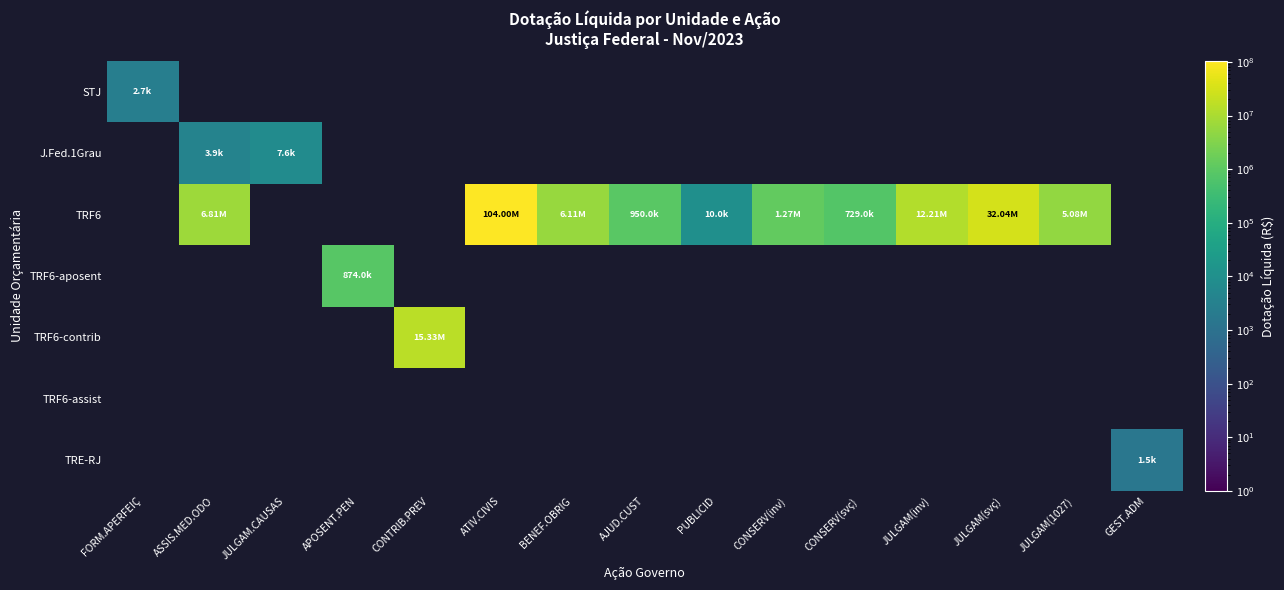

Between ATIV.CIVIS and BENEF.OBRIG, which series saw the biggest shift?

TRF6